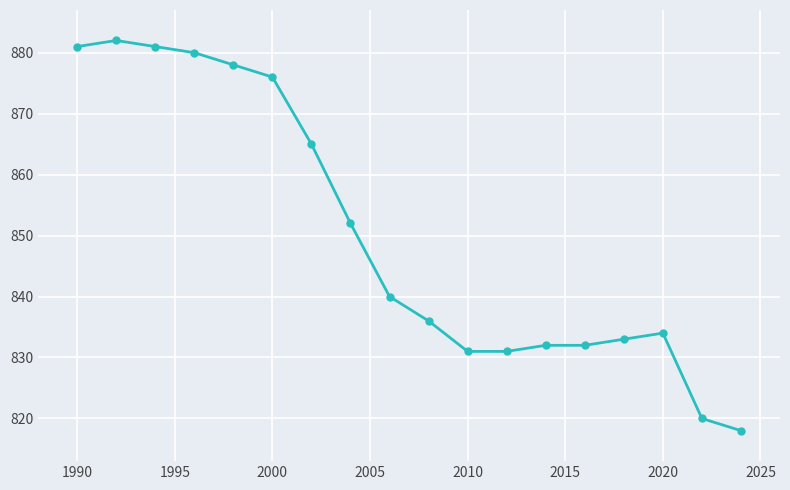

True or false: the data has more than 0 interior local peaks.

True